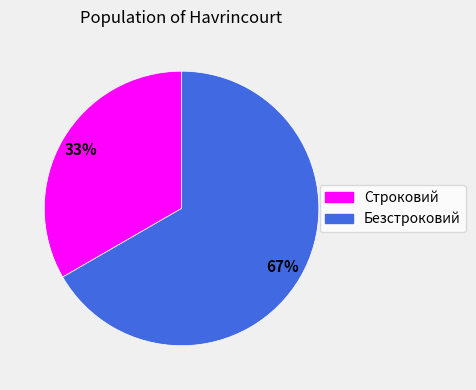

Is it true that Строковий is 33% of the pie?

True